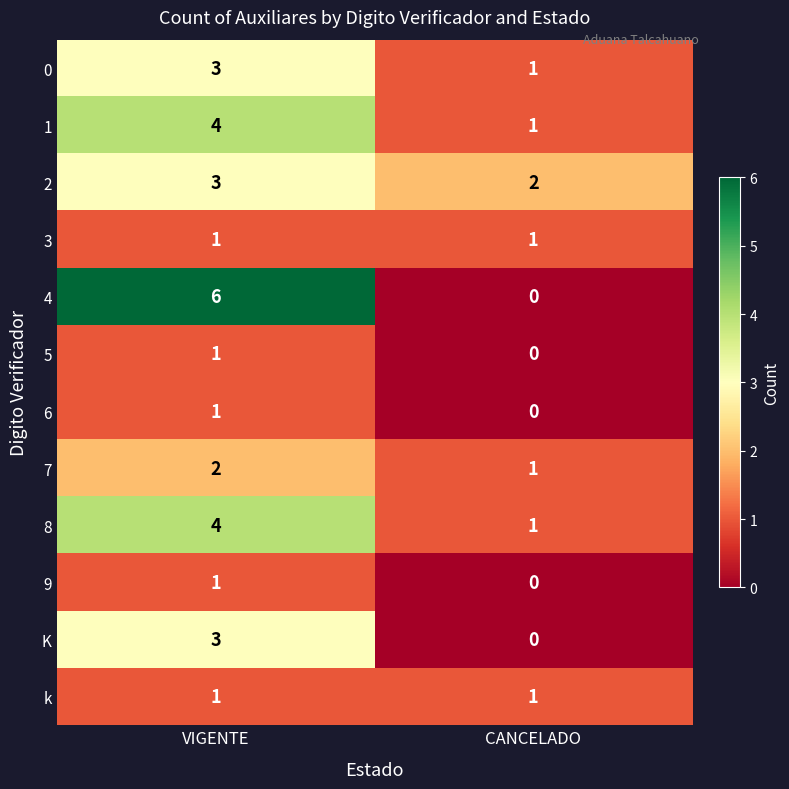

What is the total value across all series at VIGENTE?

30